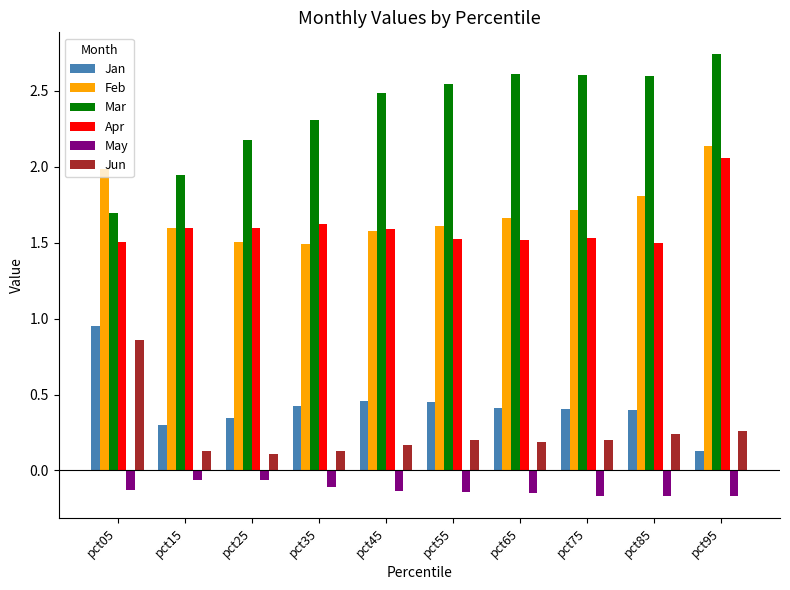

At which category is the sum across all series the highest?

pct95